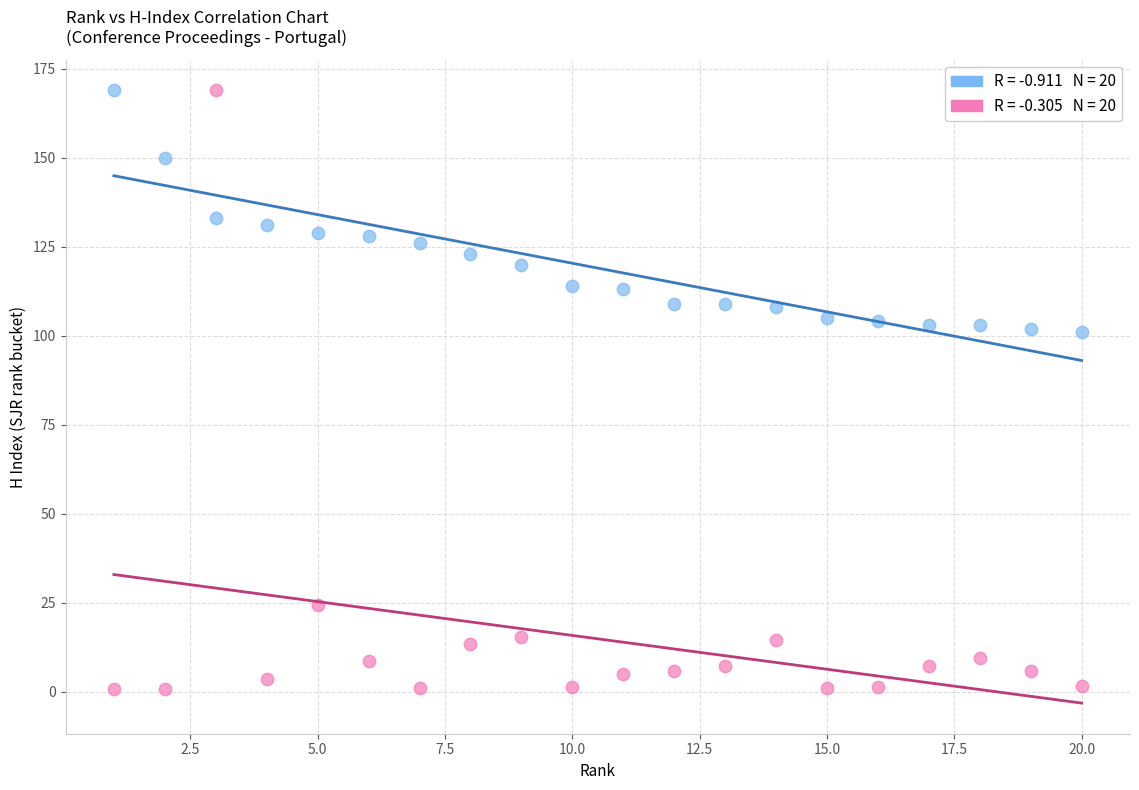

Across all data points, what is the range of X values (max minus min)?

19.0